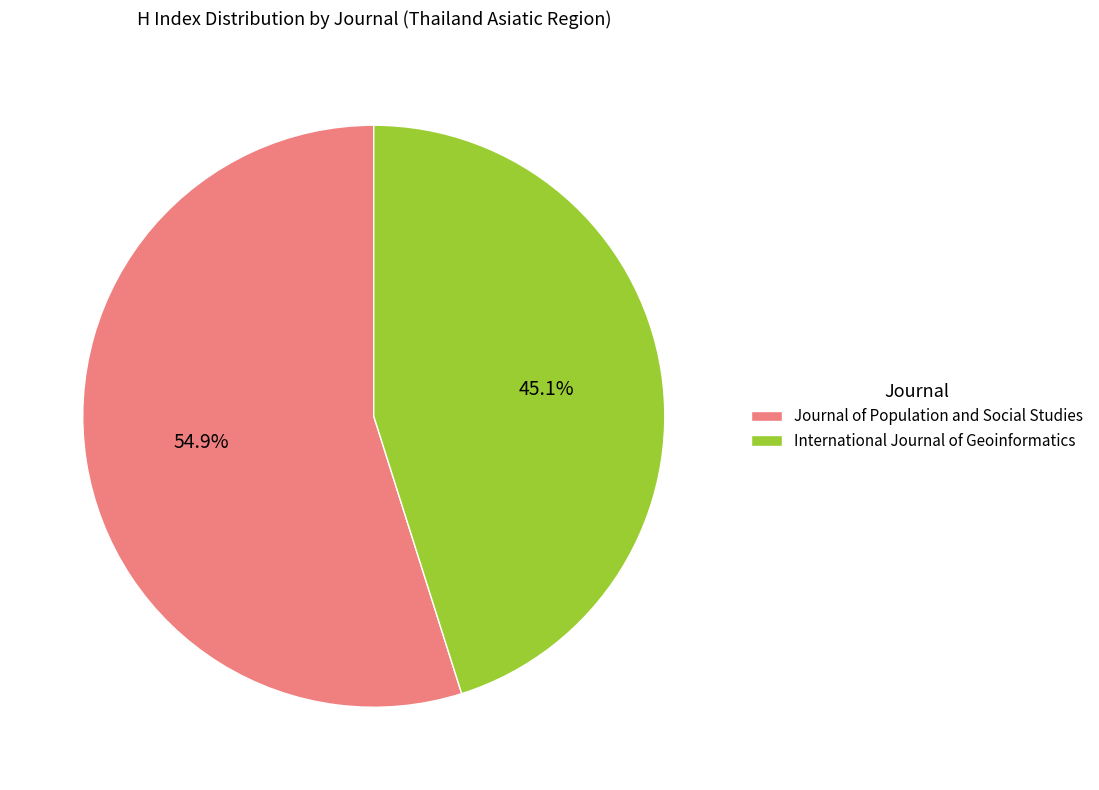

Which has a higher value, International Journal of Geoinformatics or Journal of Population and Social Studies?

Journal of Population and Social Studies